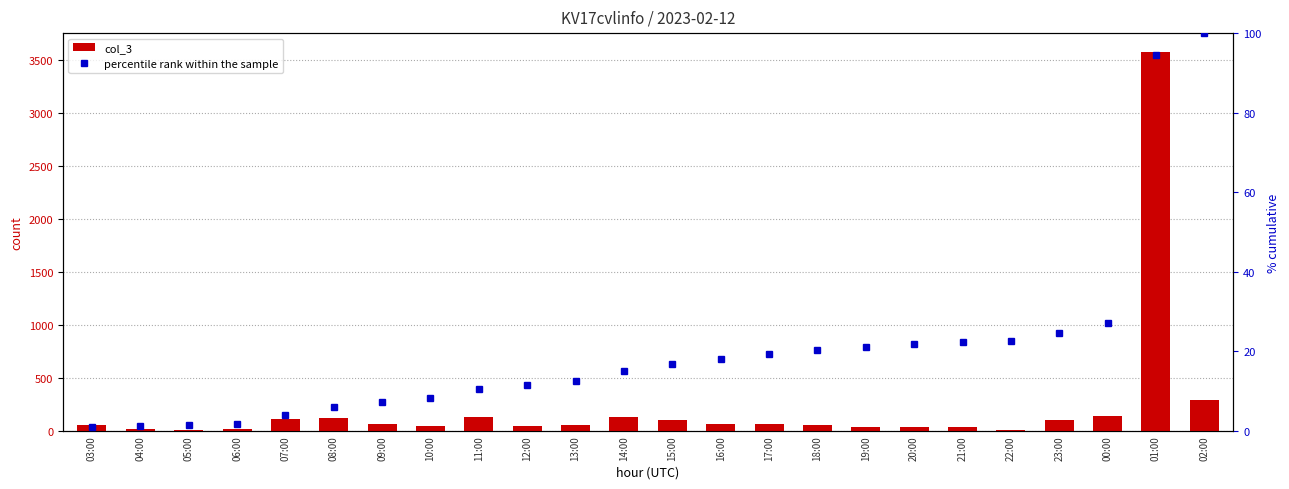

What is the sum of the percentile rank within the sample values at 20:00 and 02:00?

121.7